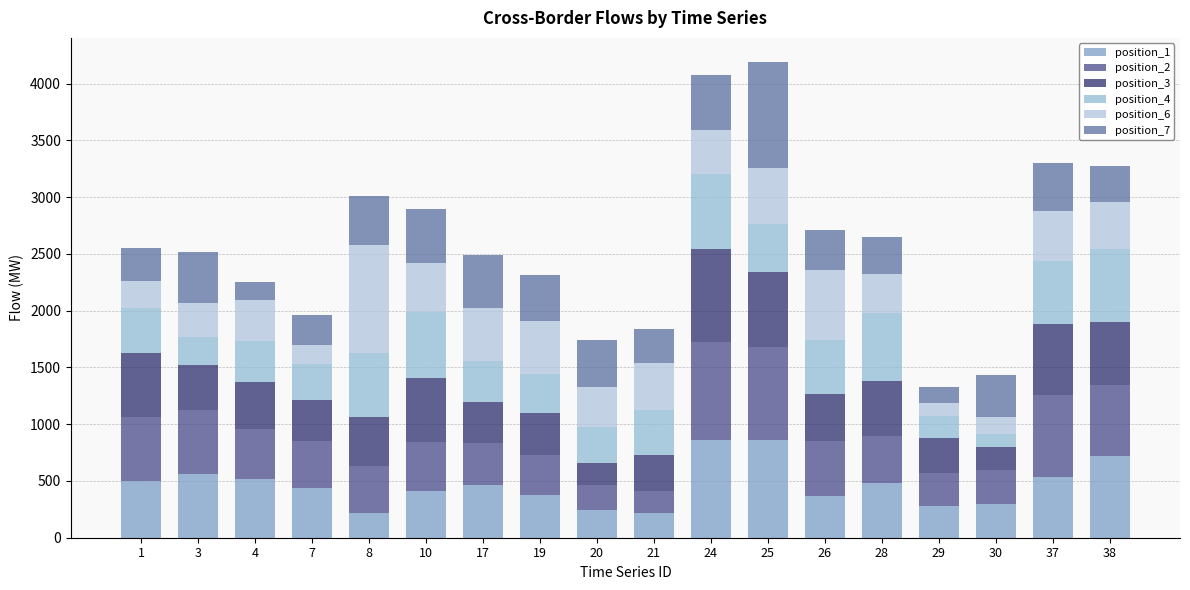

How many data points does each series have?

18